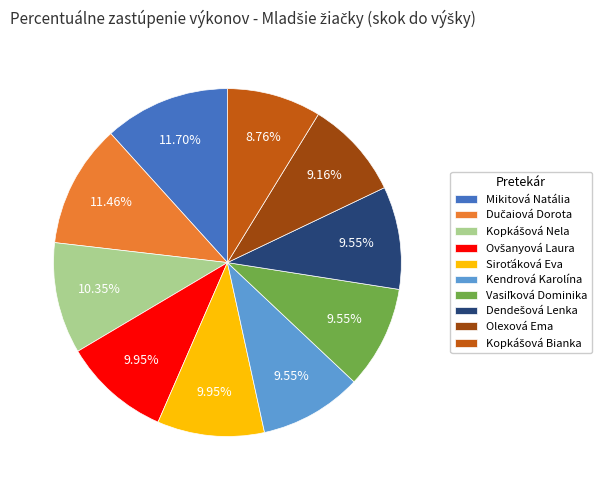

Does any single category account for the majority?

No